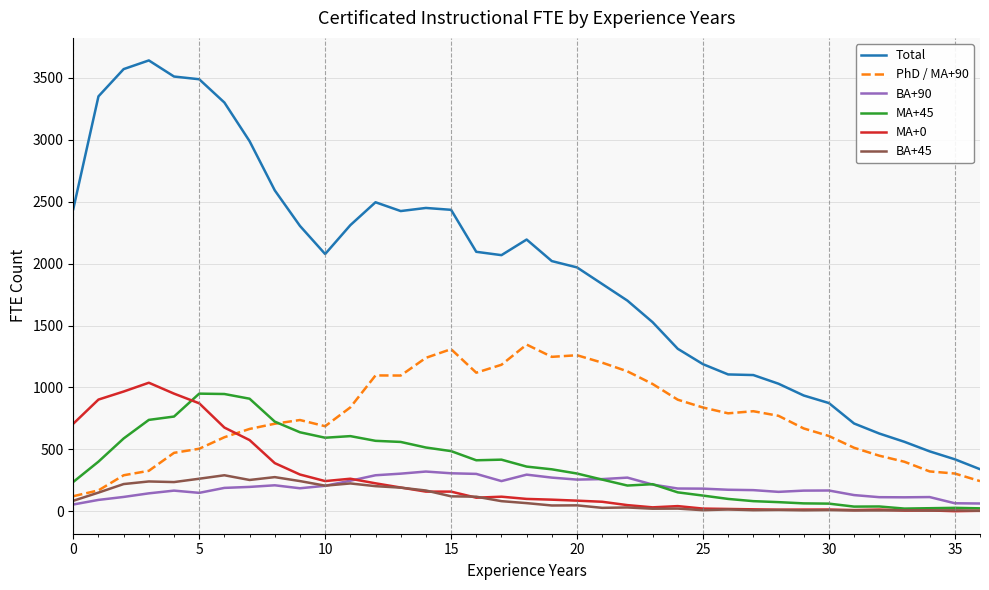

Which series has the largest total across all categories?

Total